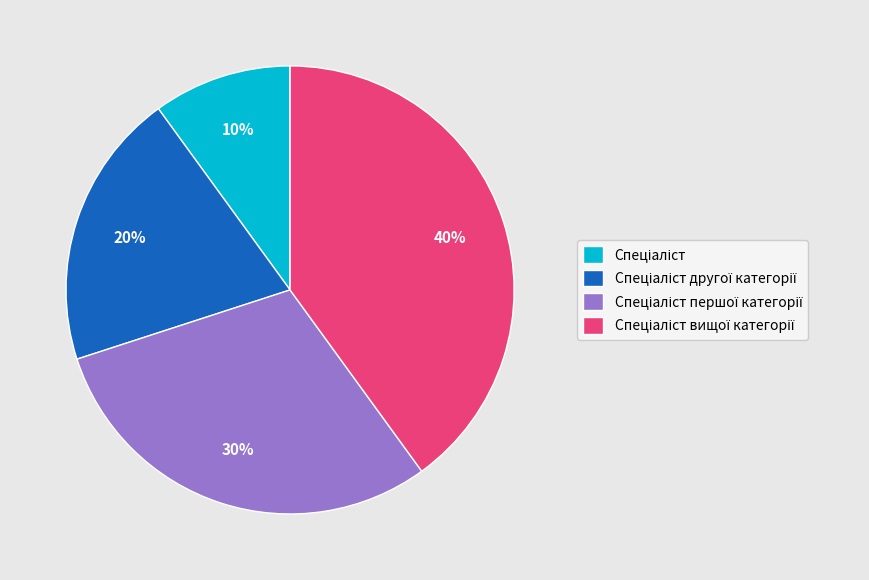

Is there any slice that represents more than half of the pie?

No